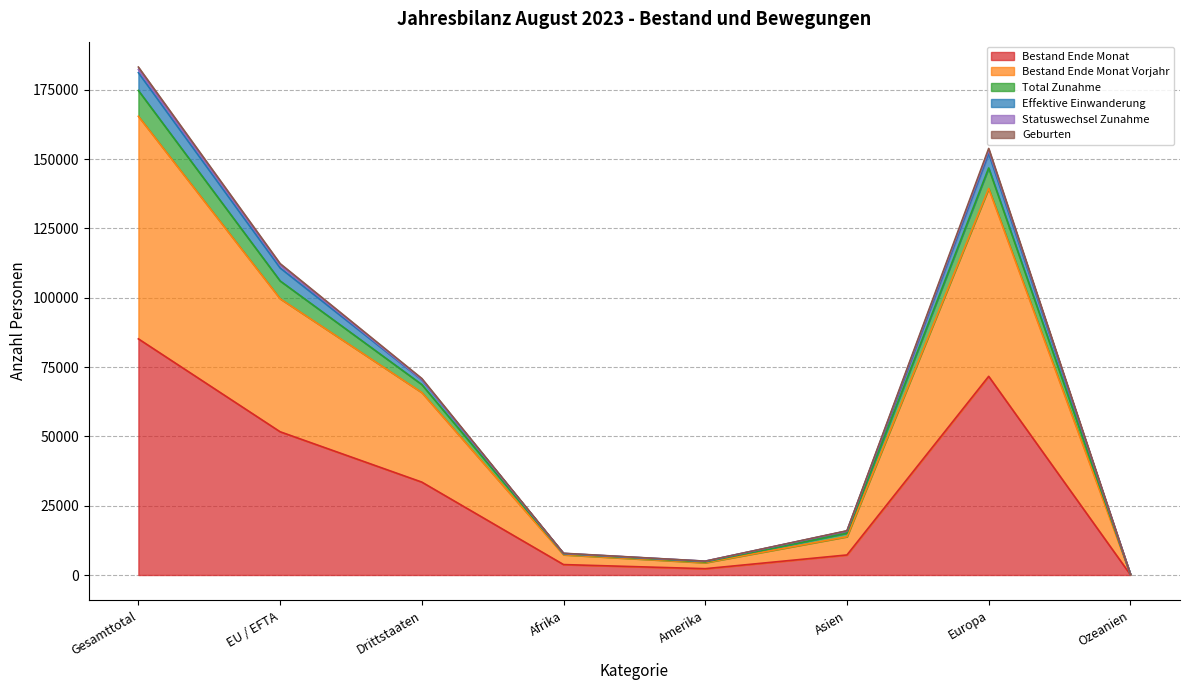

In Total Zunahme, how many points are higher than both neighbors (excluding endpoints)?

1